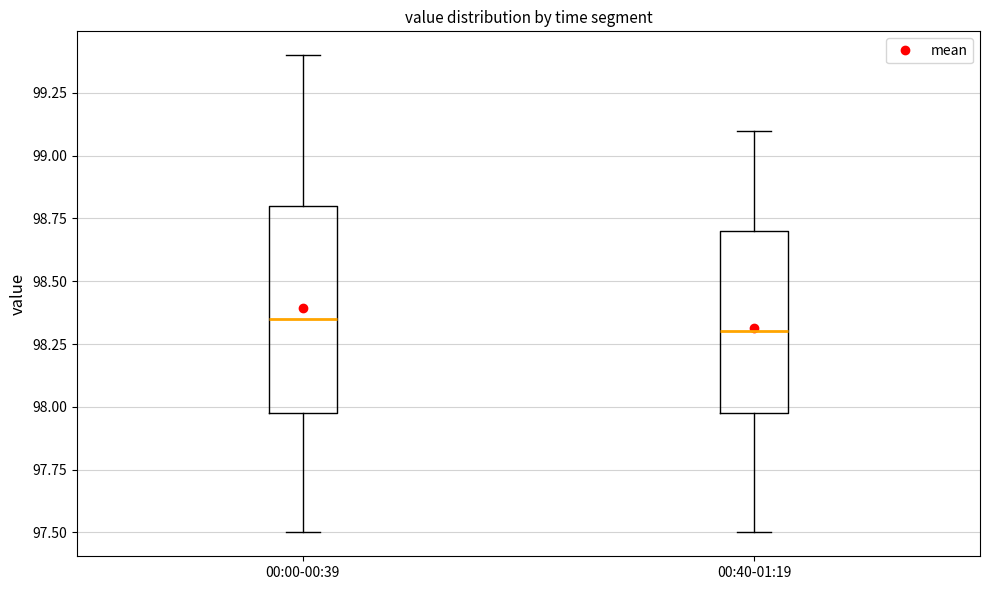

Which box is the tallest, from its lower edge to its upper edge?

00:00-00:39